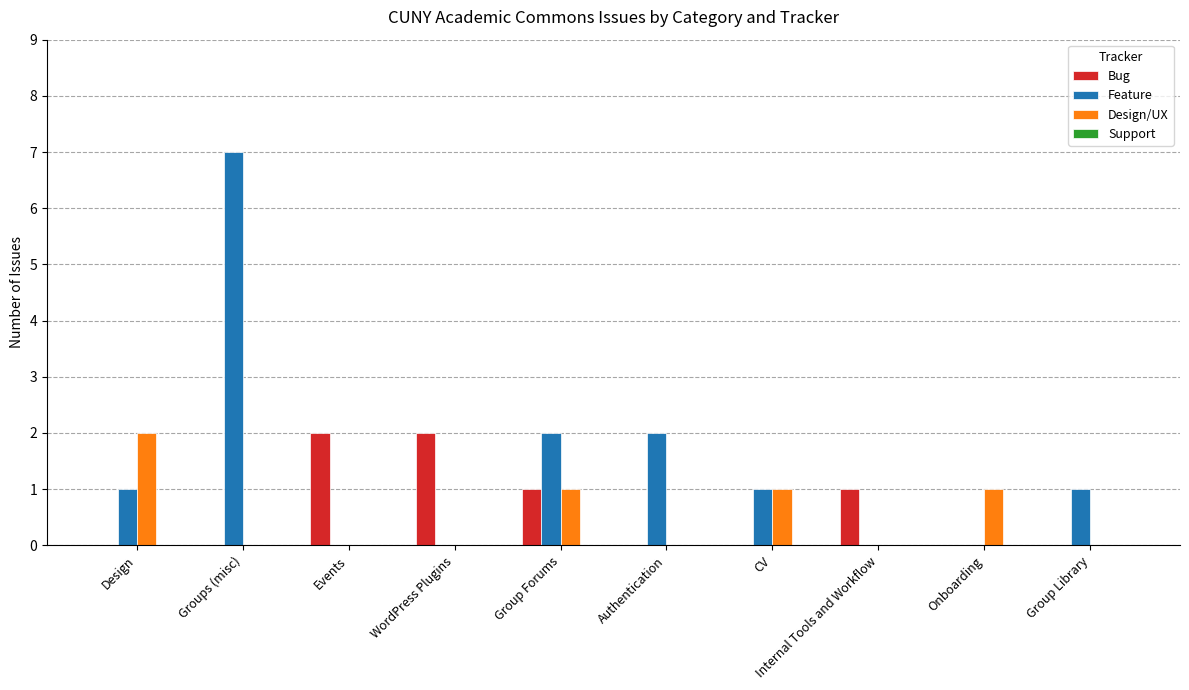

Is it true that Bug equals 1 at CV?

False